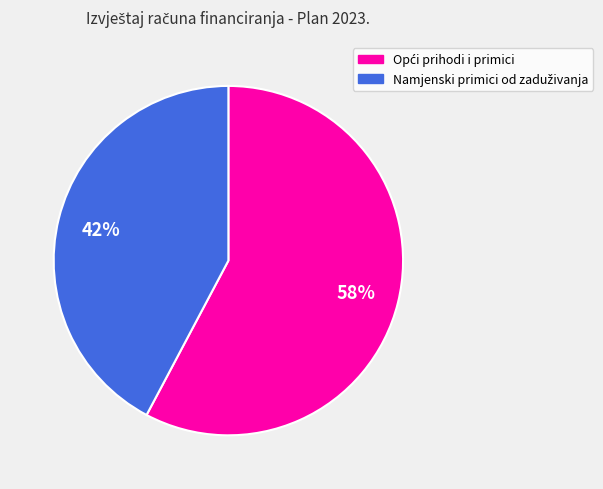

To the nearest percent, what is the difference between the largest and smallest slice percentages?

16%